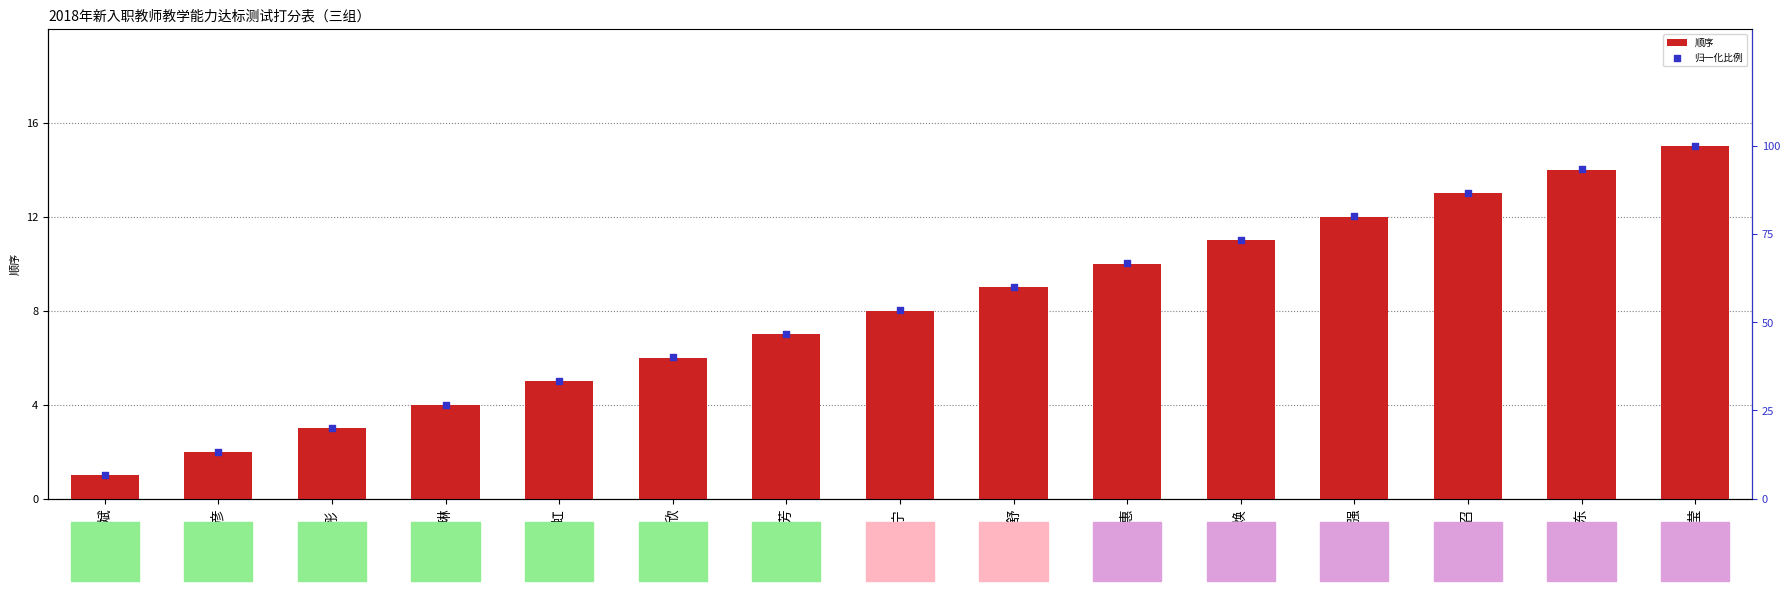

What are all the series names shown in the legend?

顺序, 归一化比例